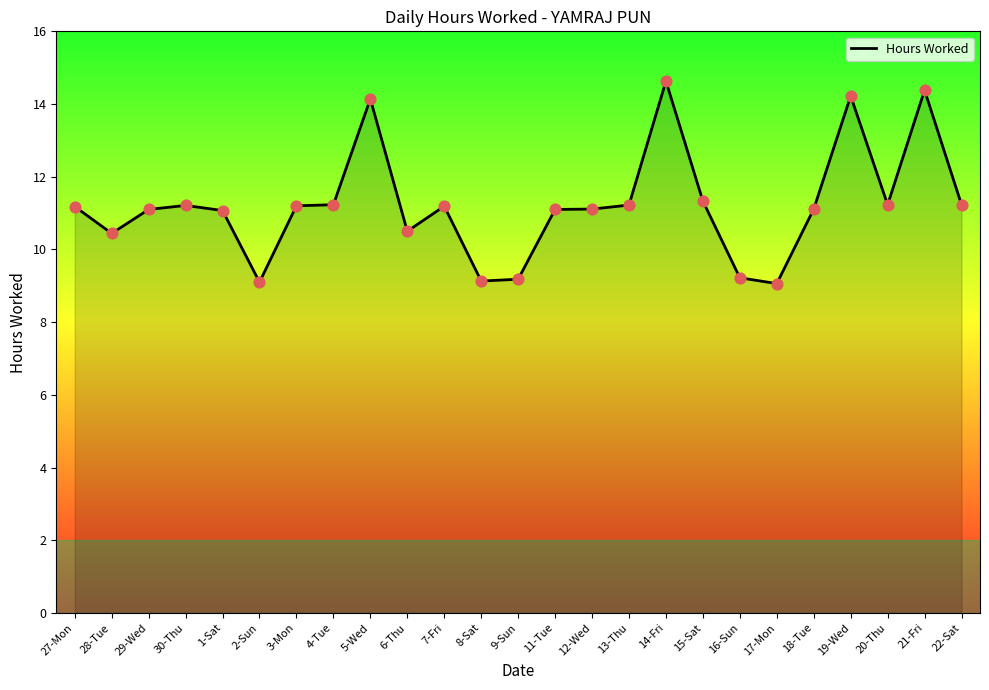

What is the change in value from 30-Thu to 9-Sun?

-2.0